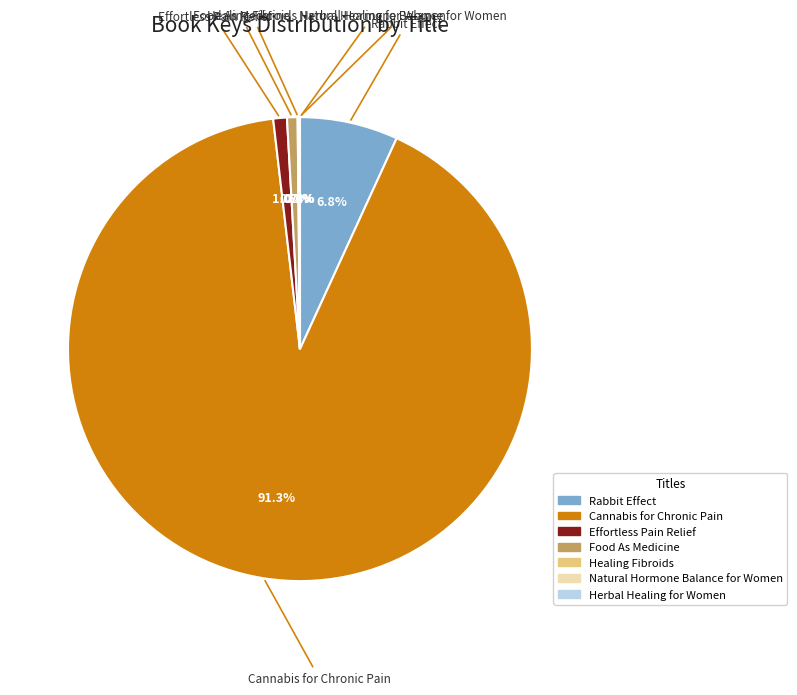

What percentage is the Cannabis for Chronic Pain slice, to the nearest percent?

91%